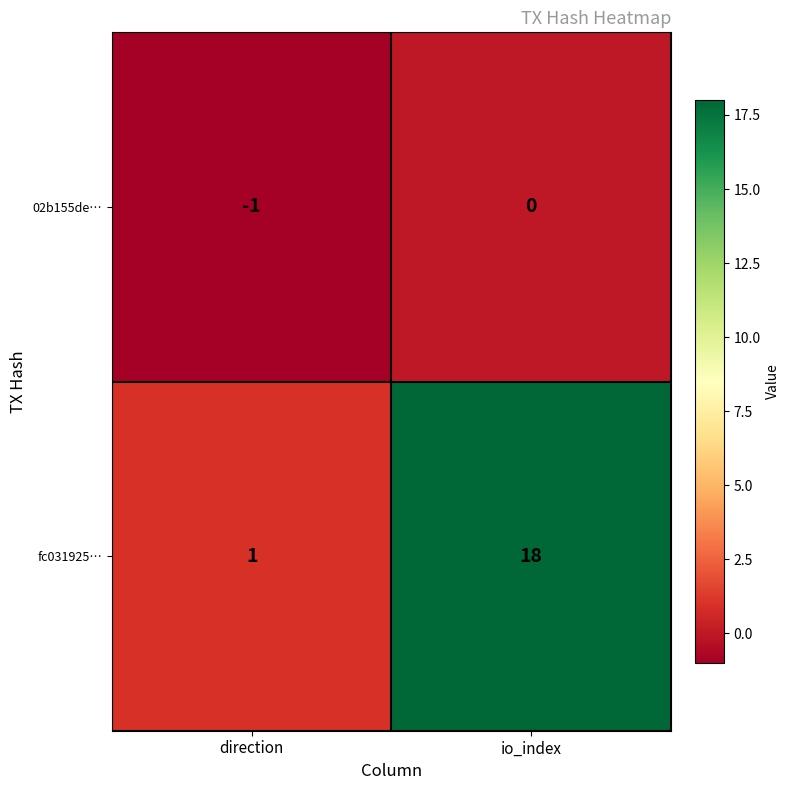

How many series are shown in this chart?

2